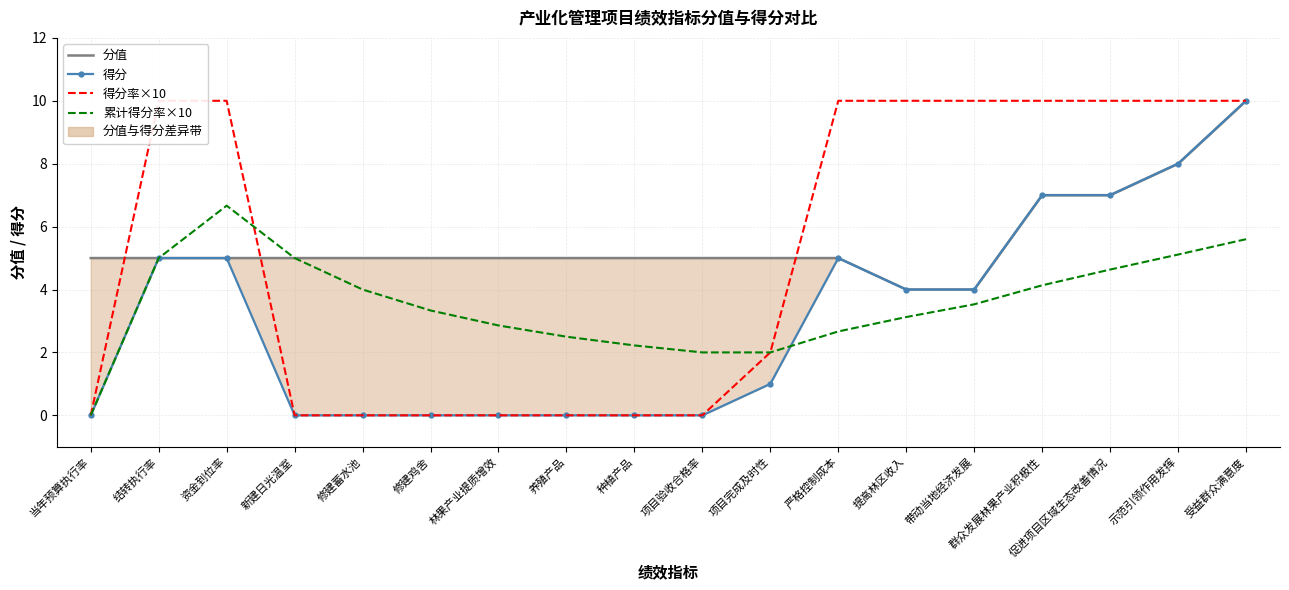

What is the label of the 1st point from the right?

受益群众满意度